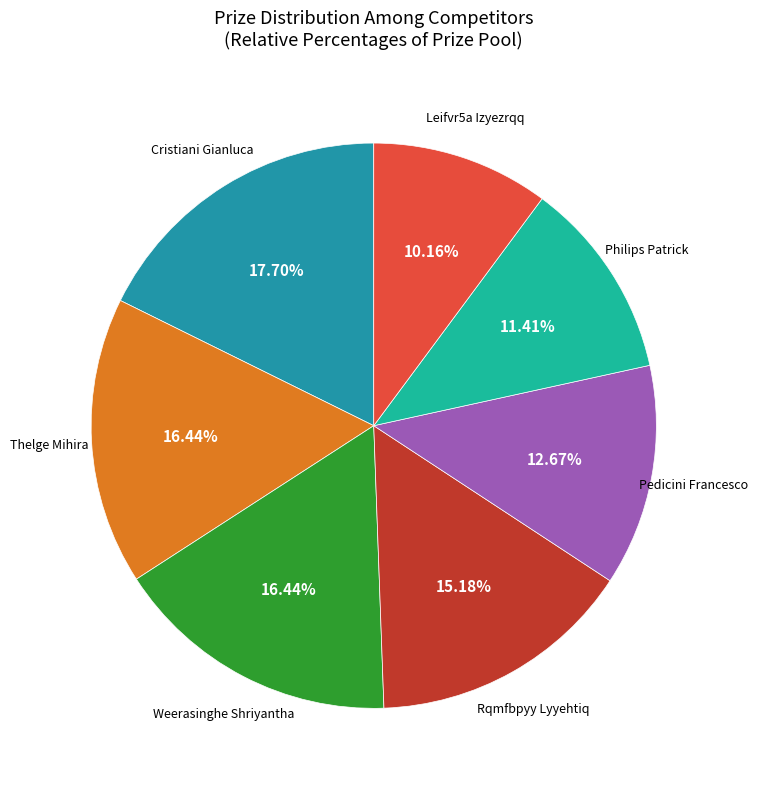

Is there any slice that represents more than half of the pie?

No